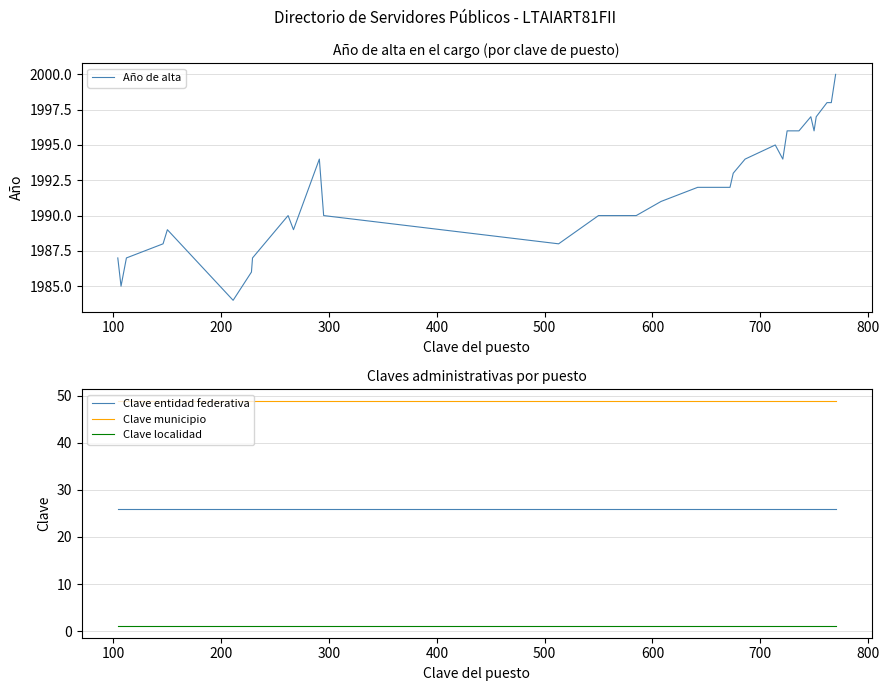

What is the sum of all Clave localidad values?

34